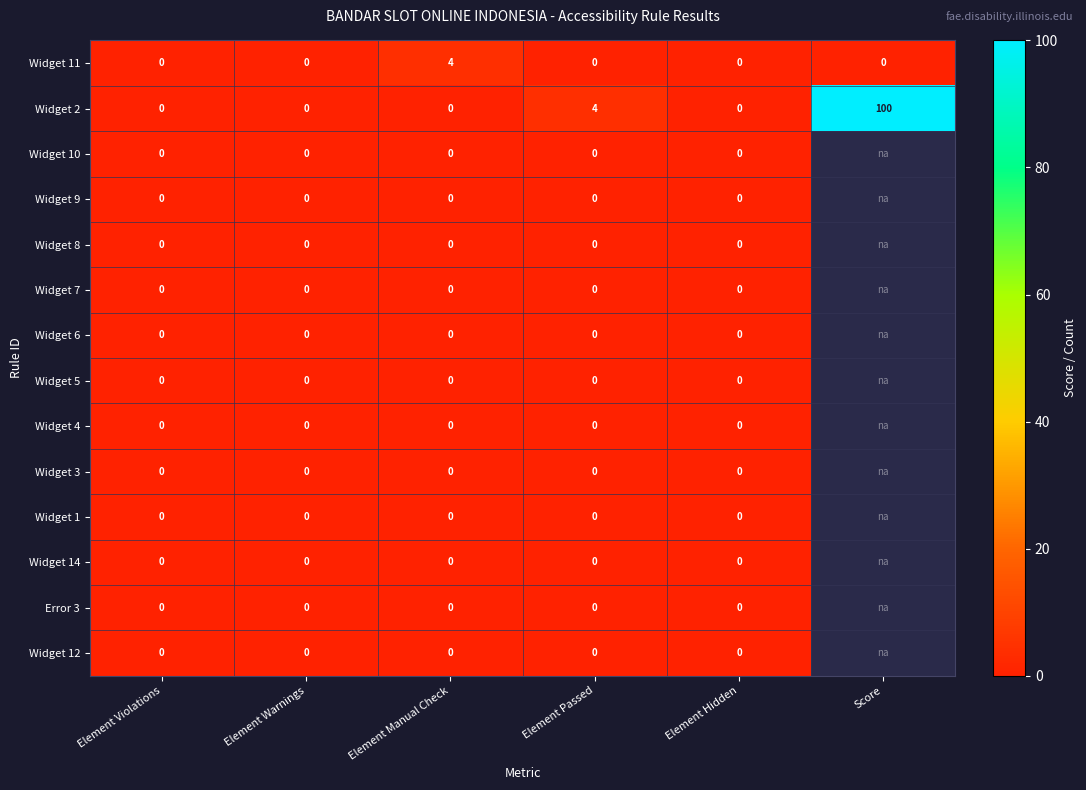

Which category has the highest value across all series?

Score